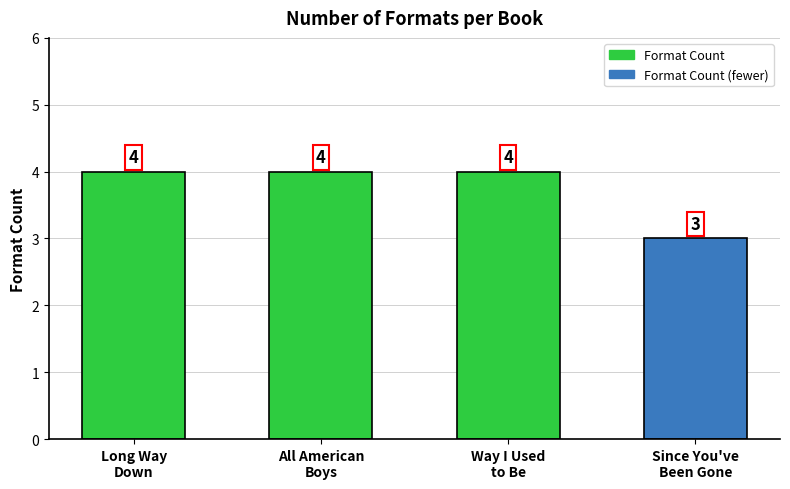

What is the change in value from Way I Used to Be to Since You've Been Gone?

-1